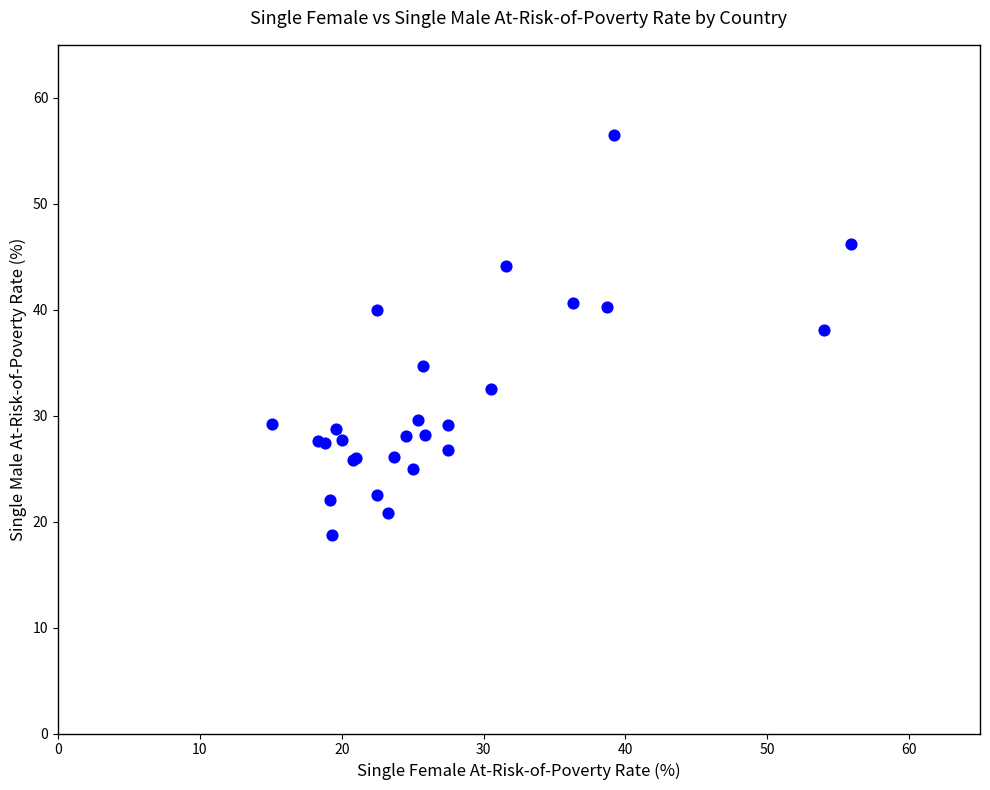

What Y value in the scatter plot is closest to 37?

38.1